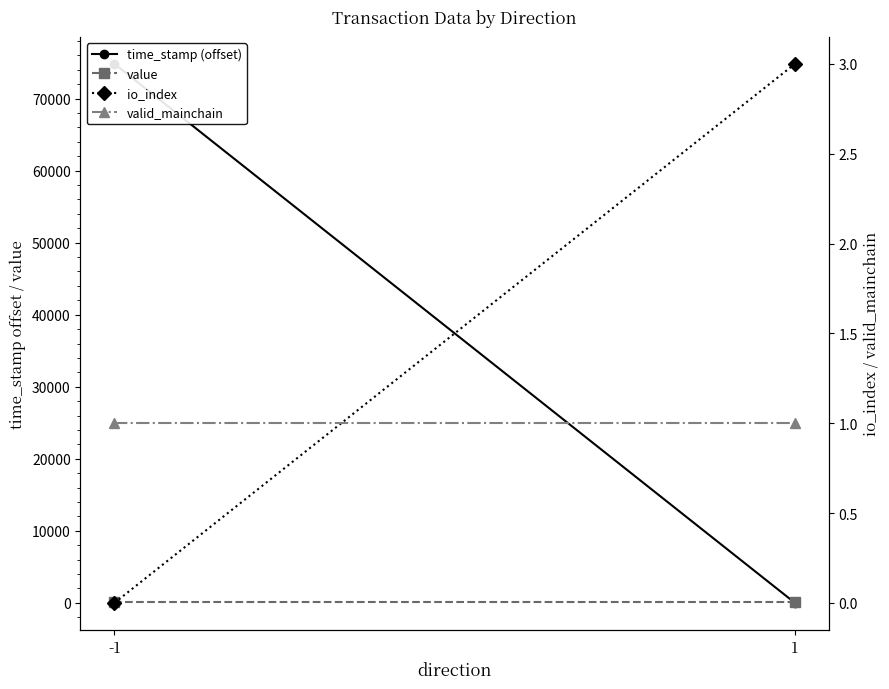

Reading left to right, what are all the values shown in this chart?

time_stamp (offset): -1=74820.0	1=0.0
value: -1=133.4	1=133.4
io_index: -1=0.0	1=3.0
valid_mainchain: -1=1.0	1=1.0